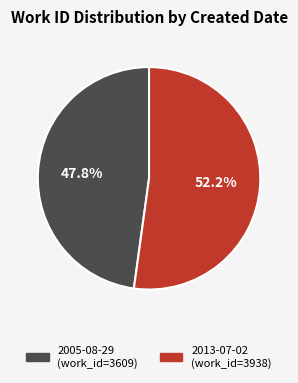

What is the largest slice in the pie chart?

2013-07-02